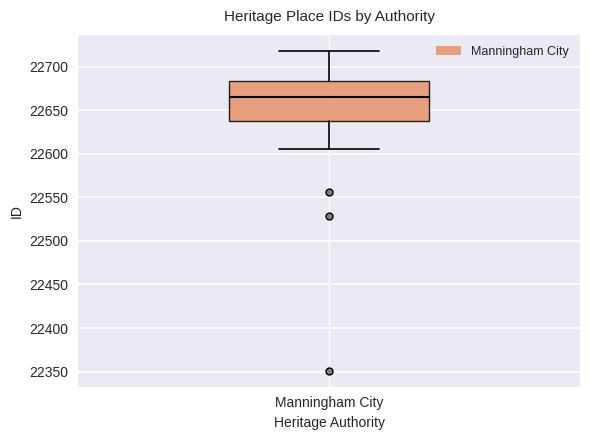

Transcribe this box plot: give where the median line is, the range the box spans, and where the two whiskers end, as read against the y-axis. The values are not printed on the chart, so give them approximately, as read against the axis.

median 22665, box 22640 to 22685, whiskers 22605 to 22720